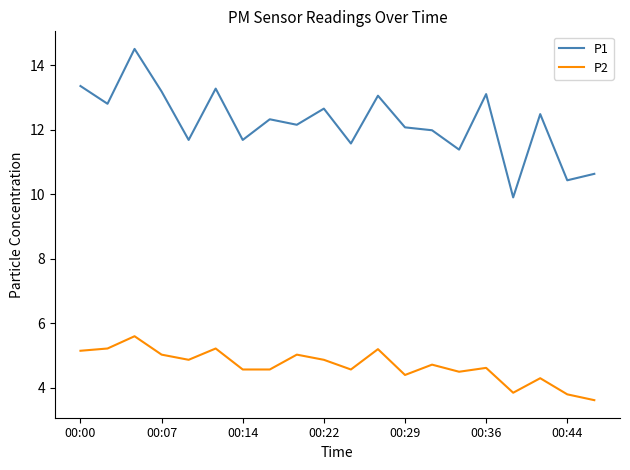

How many interior local peaks does the P2 series have?

7